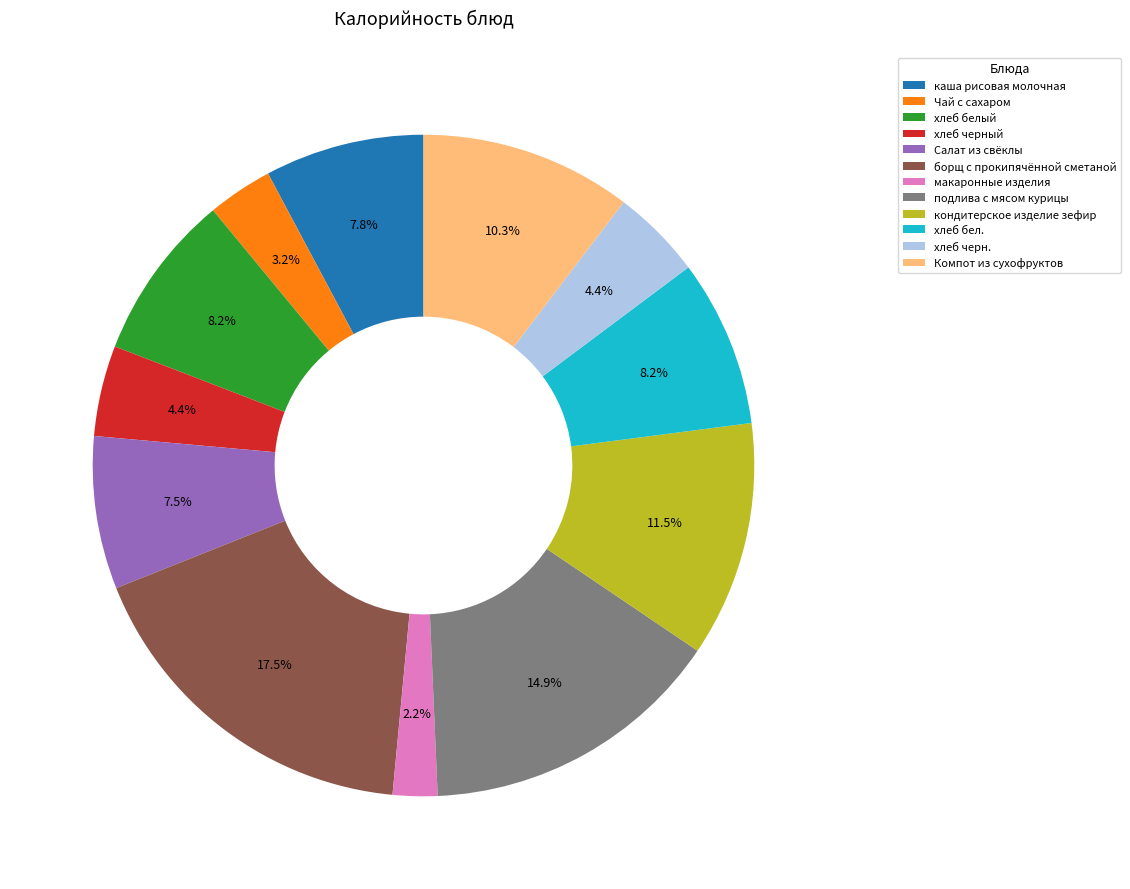

What is the total percentage of Компот из сухофруктов and подлива с мясом курицы?

25.2%